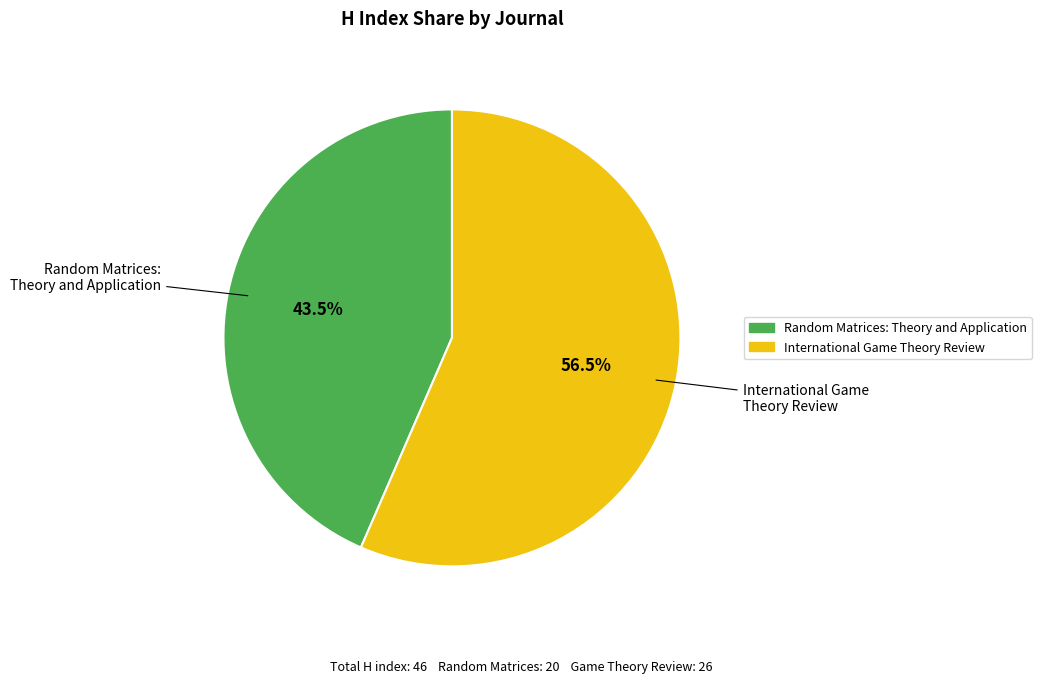

Is Random Matrices: Theory and Application the majority of the pie?

No